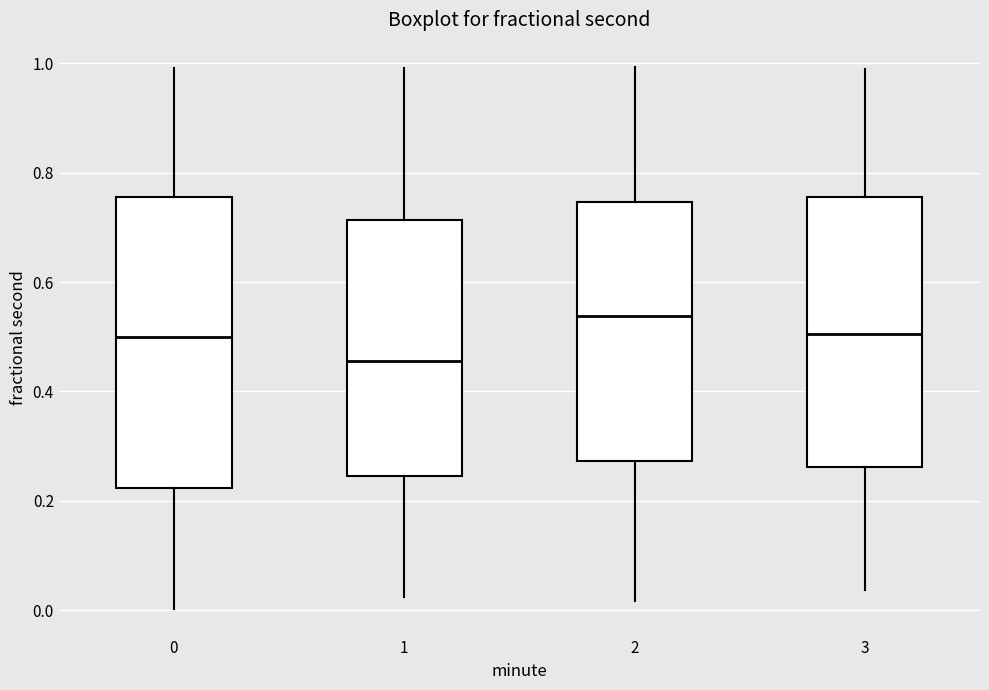

Which box has the lowest median line?

1